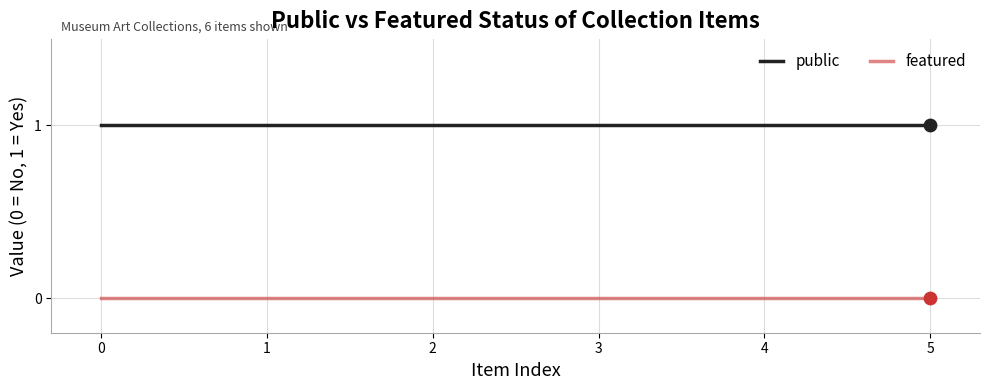

What are all the series names shown in the legend?

public, featured